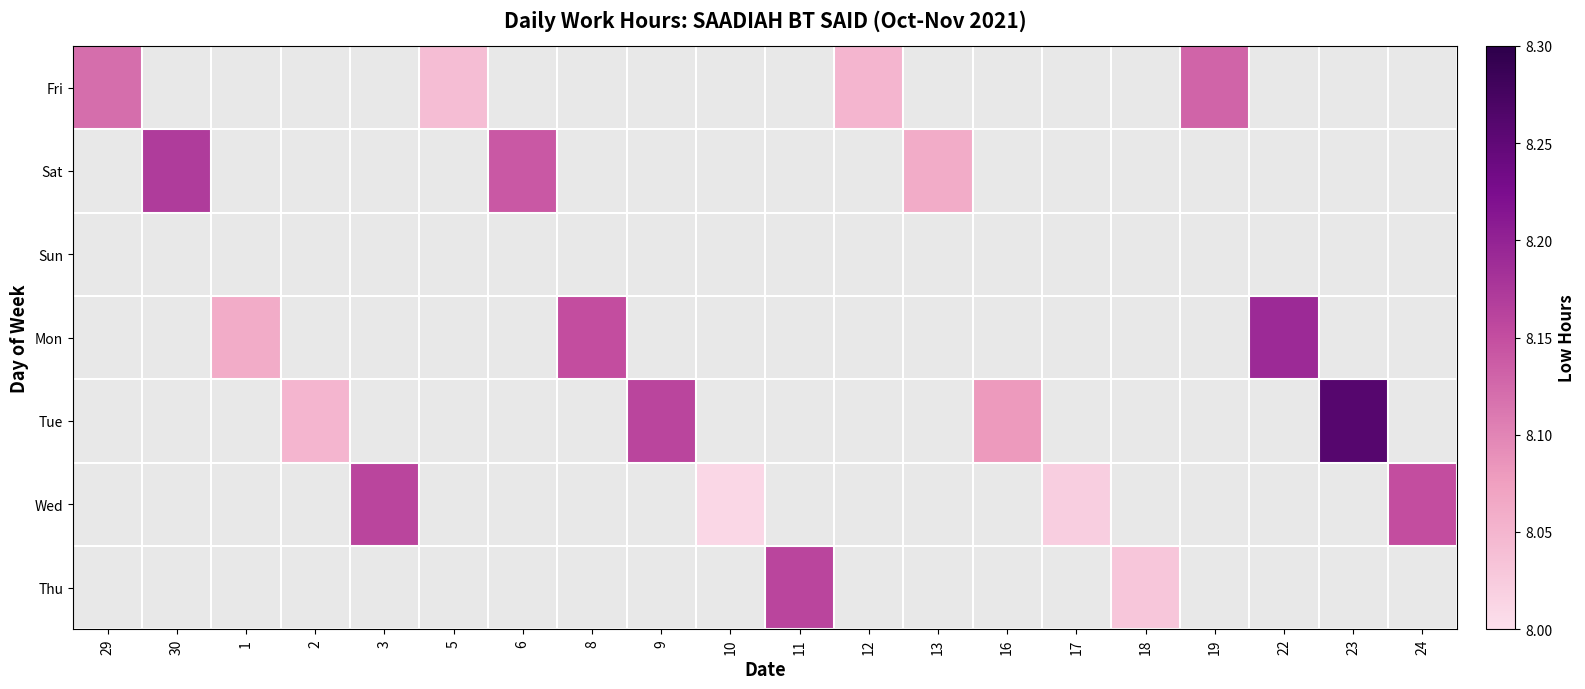

Which category has the highest value across all series?

23